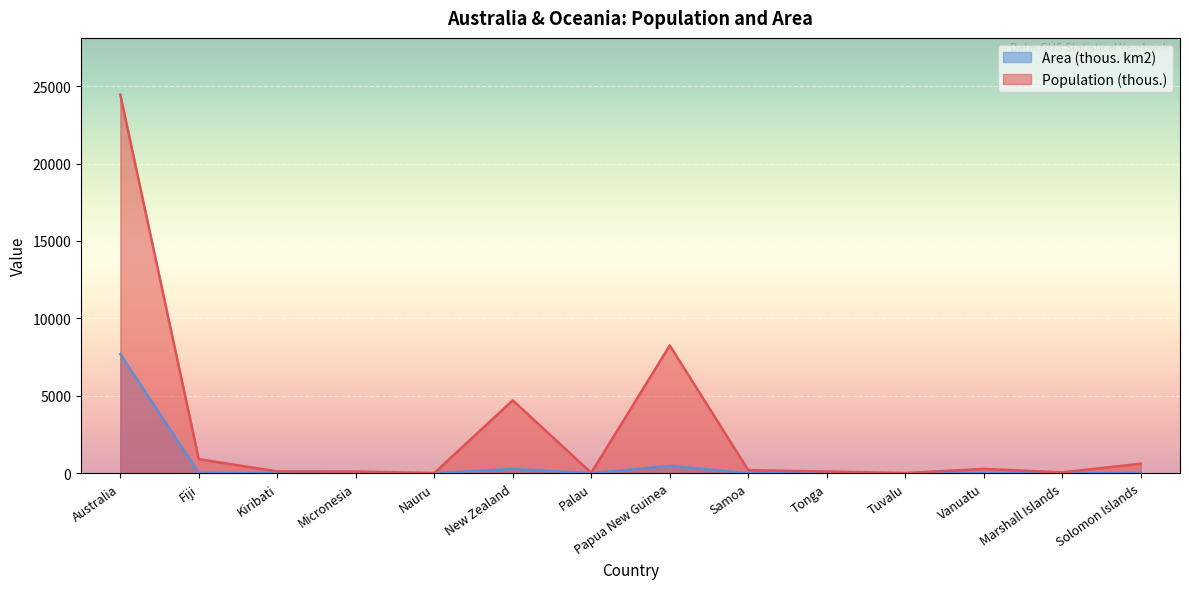

Reading right to left, list all the values displayed in this chart.

Population (thous.): Solomon Islands=611.0	Marshall Islands=53.1	Vanuatu=276.0	Tuvalu=11.2	Tonga=108.0	Samoa=196.0	Papua New Guinea=8251.0	Palau=21.7	New Zealand=4706.0	Nauru=11.4	Micronesia=106.0	Kiribati=116.0	Fiji=906.0	Australia=24451.0
Area (thous. km2): Solomon Islands=28.4	Marshall Islands=0.2	Vanuatu=12.2	Tuvalu=0.0	Tonga=0.8	Samoa=2.8	Papua New Guinea=462.8	Palau=0.5	New Zealand=270.7	Nauru=0.0	Micronesia=0.7	Kiribati=0.8	Fiji=18.3	Australia=7692.2